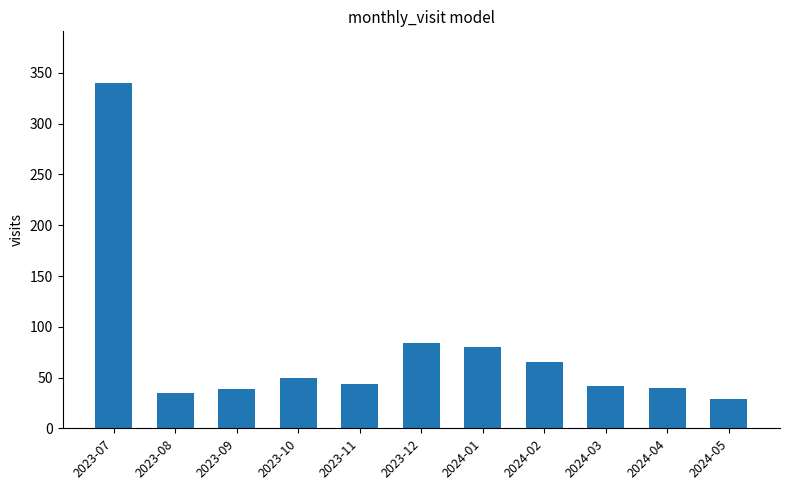

What value does the data have at 2023-09?

39